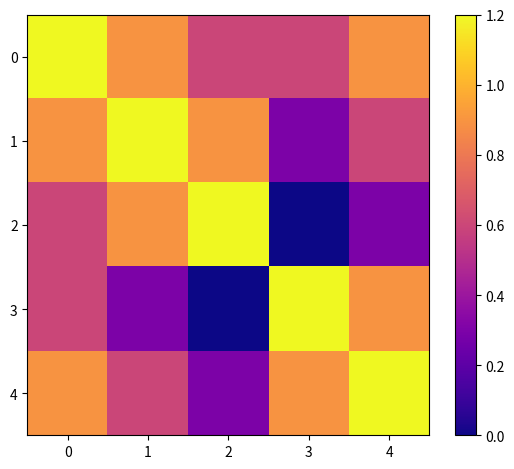

List the series in order of their peak value, lowest first.

0, 1, 2, 3, 4